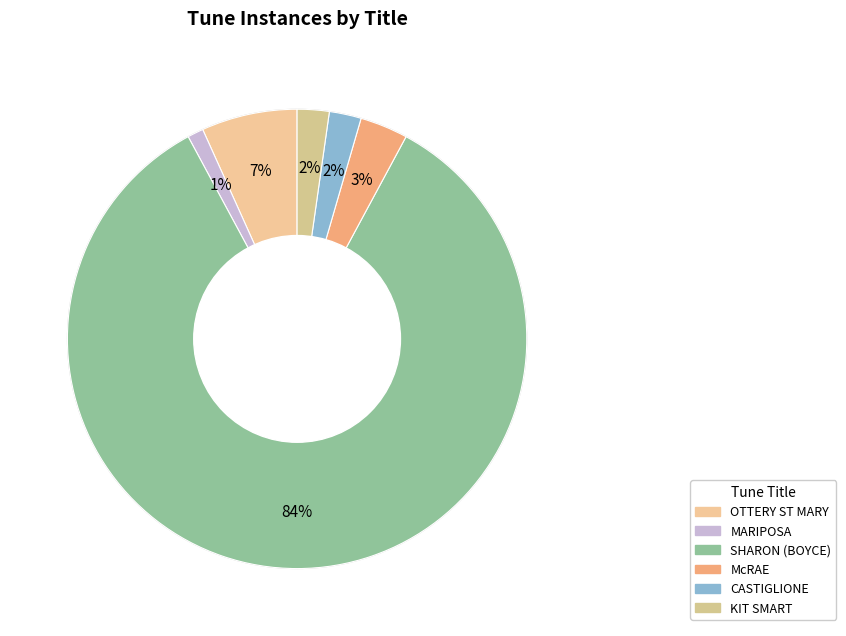

Approximately how many times larger is the value at CASTIGLIONE compared to KIT SMART?

1.0